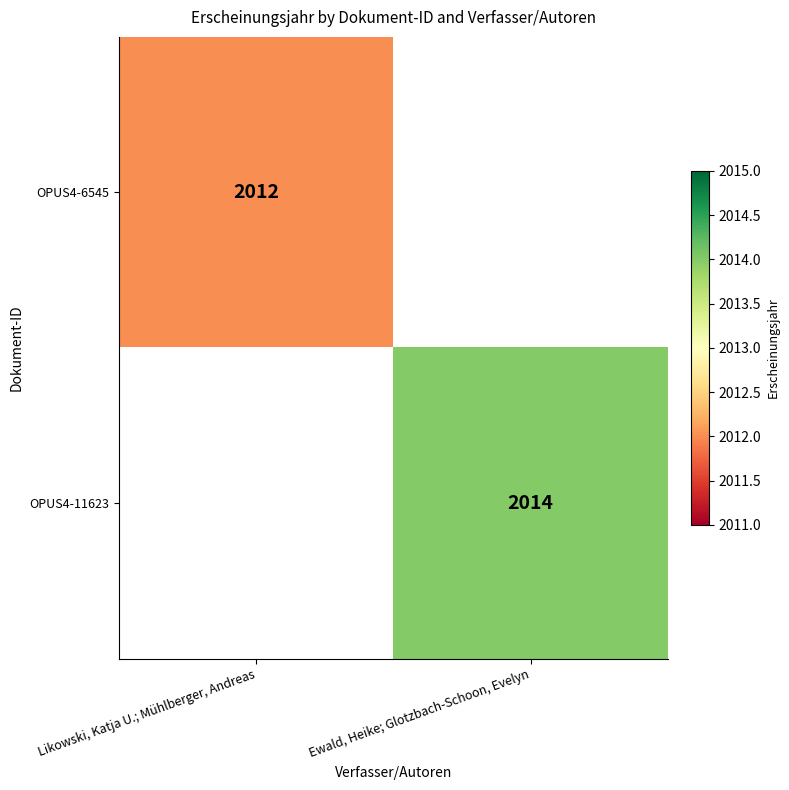

Count the number of data series in this chart.

2